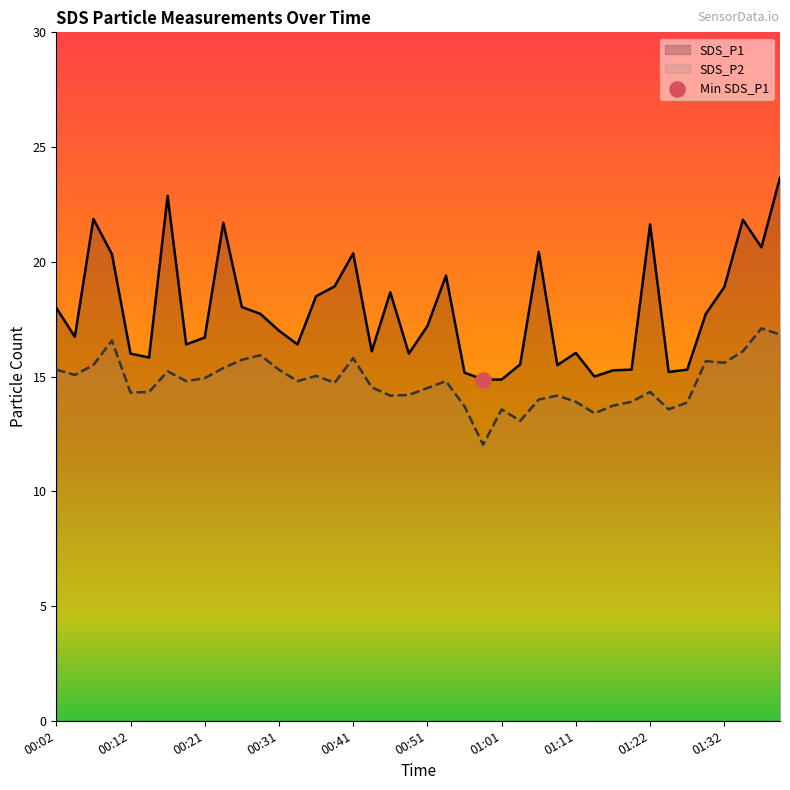

Which series reaches the maximum Y coordinate?

SDS_P1